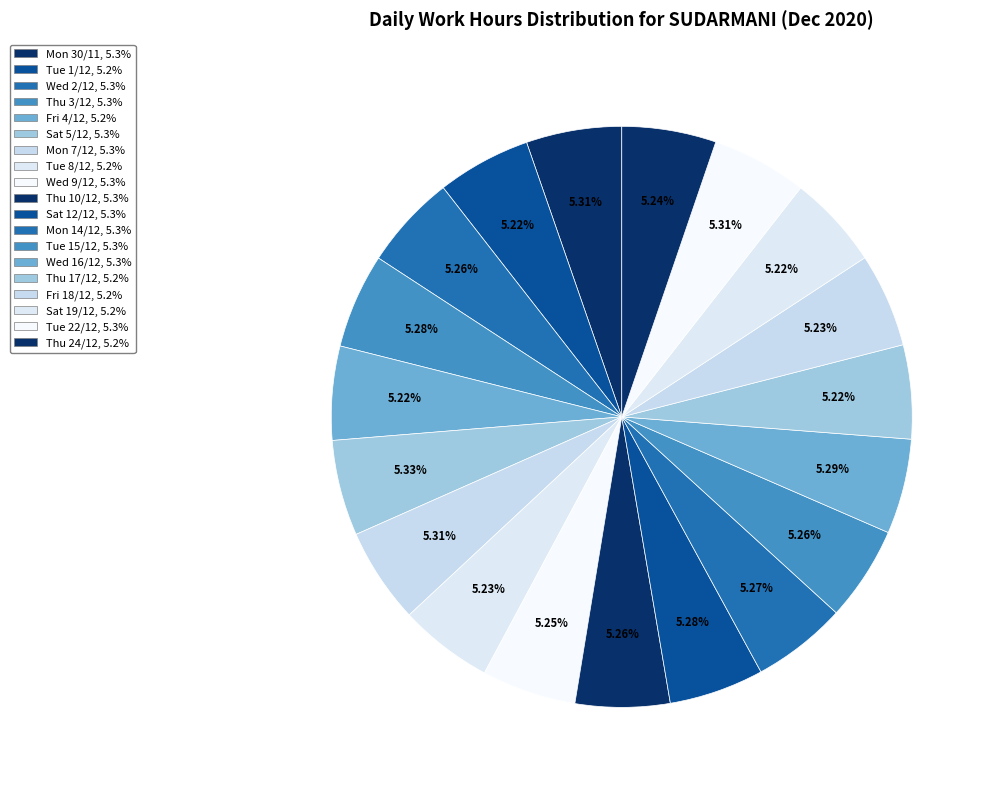

What percentage is the Tue 22/12 slice, to the nearest percent?

5%